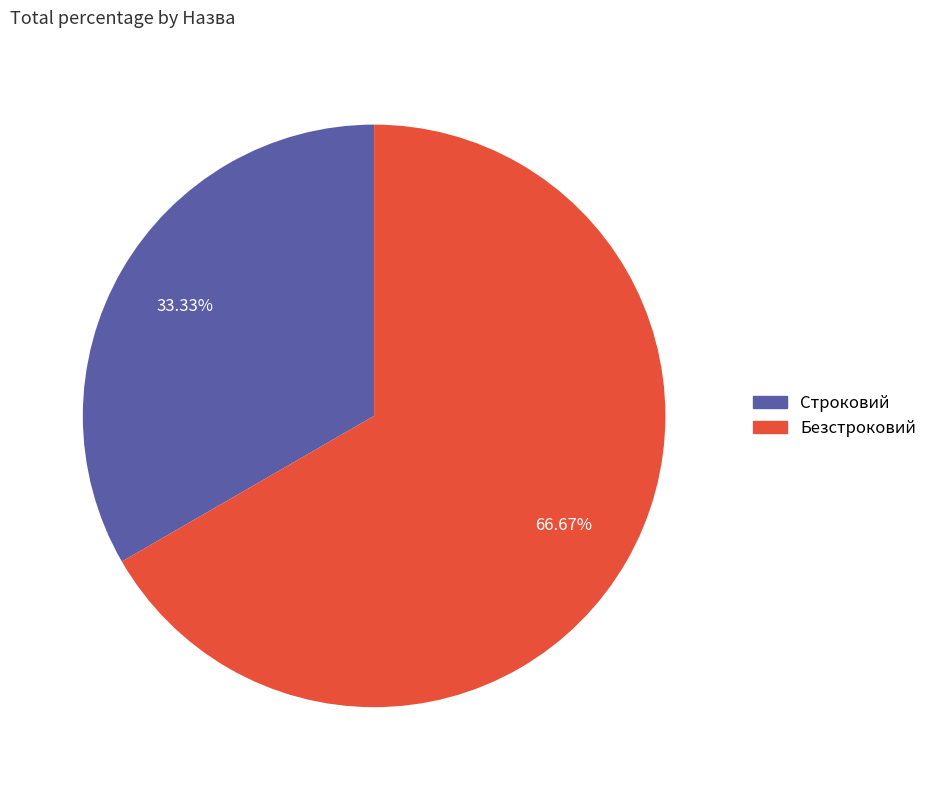

To the nearest percent, what portion does Безстроковий represent?

67%